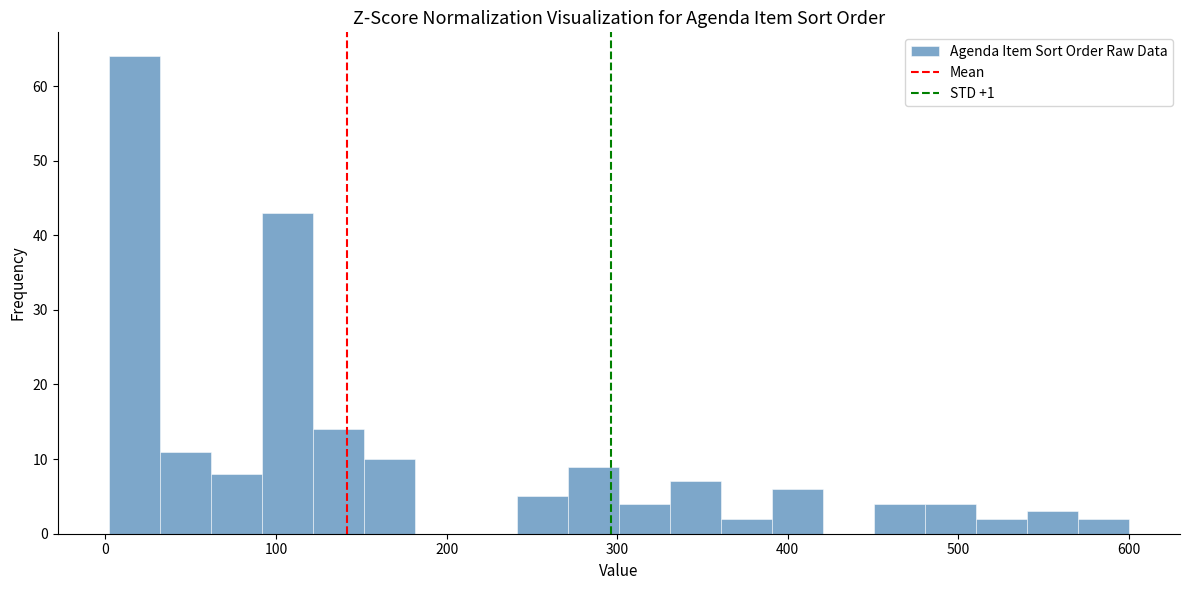

Around what value on the x-axis is the tallest bar? Give the approximate position of its centre, as read against the axis.

20